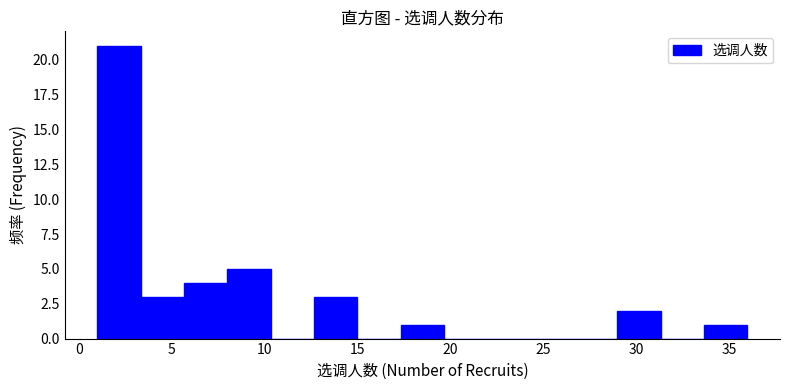

Over which range of the x-axis is the bar tallest?

1.0 to 3.5